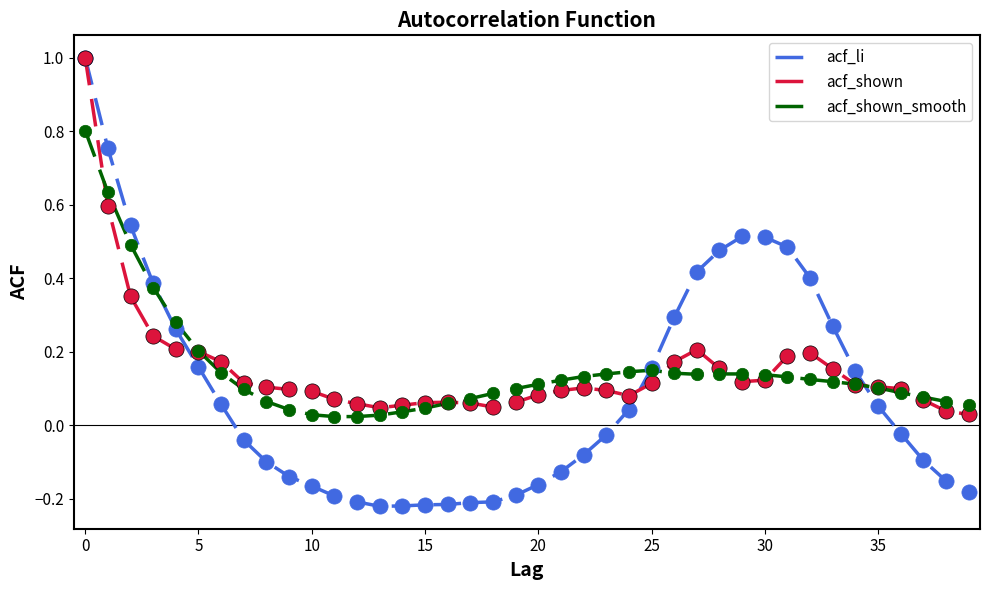

What is the highest value of the acf_shown series?

1.0